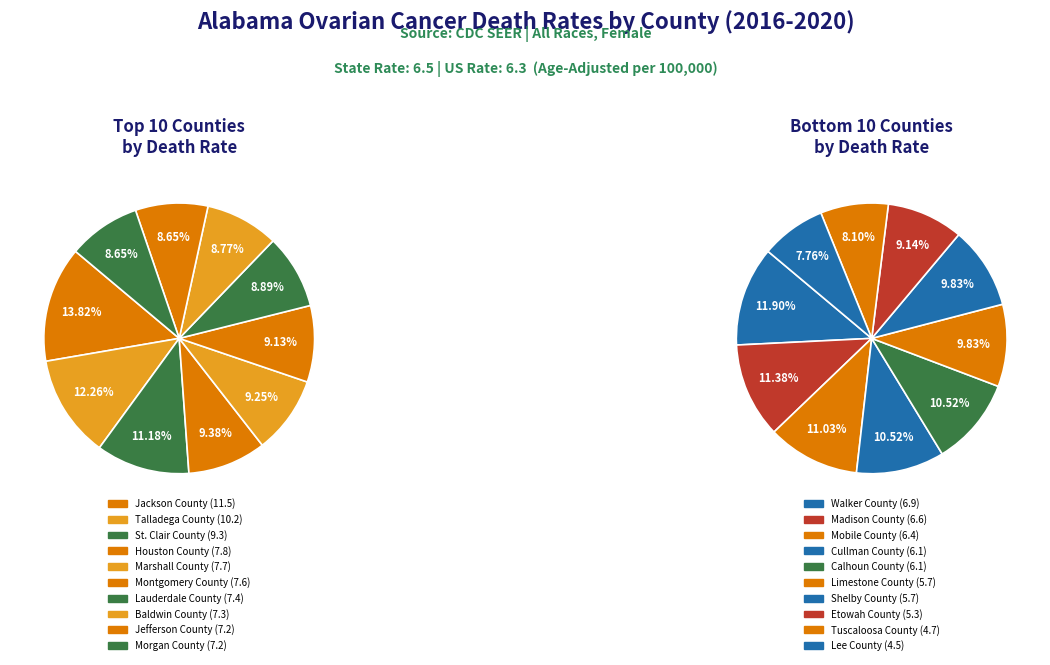

Between Jefferson County and Houston County, which is larger?

Houston County